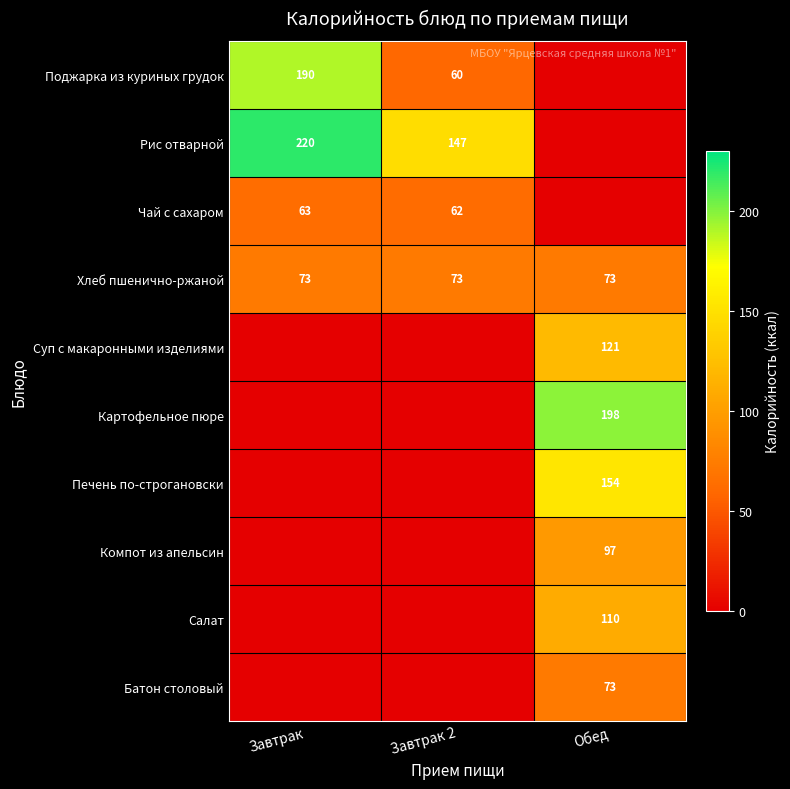

At how many categories does at least one series exceed 171?

2